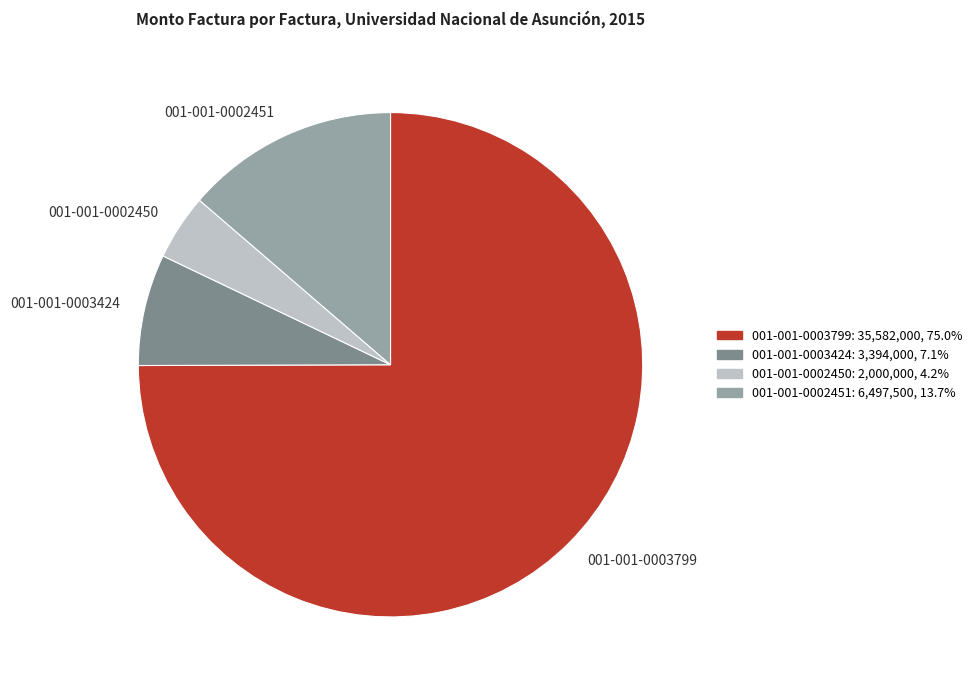

Which slice represents more than half of the pie?

001-001-0003799